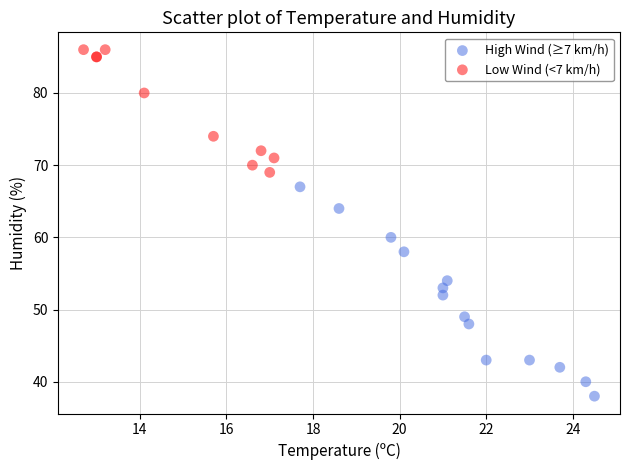

Which series has the largest Y range (max minus min)?

High Wind (≥7 km/h)